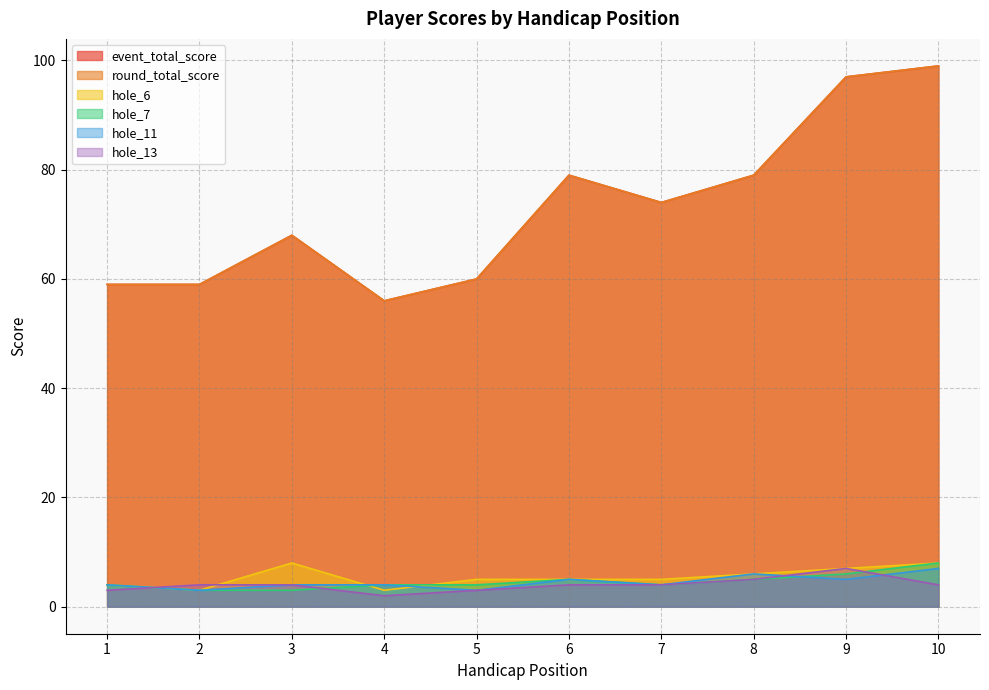

What is the average value of the hole_7 series?

5